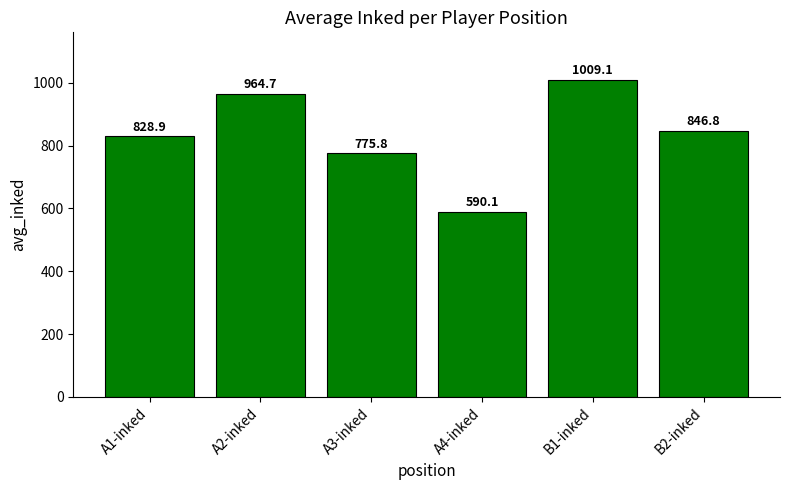

Between A2-inked and B2-inked, which is larger?

A2-inked